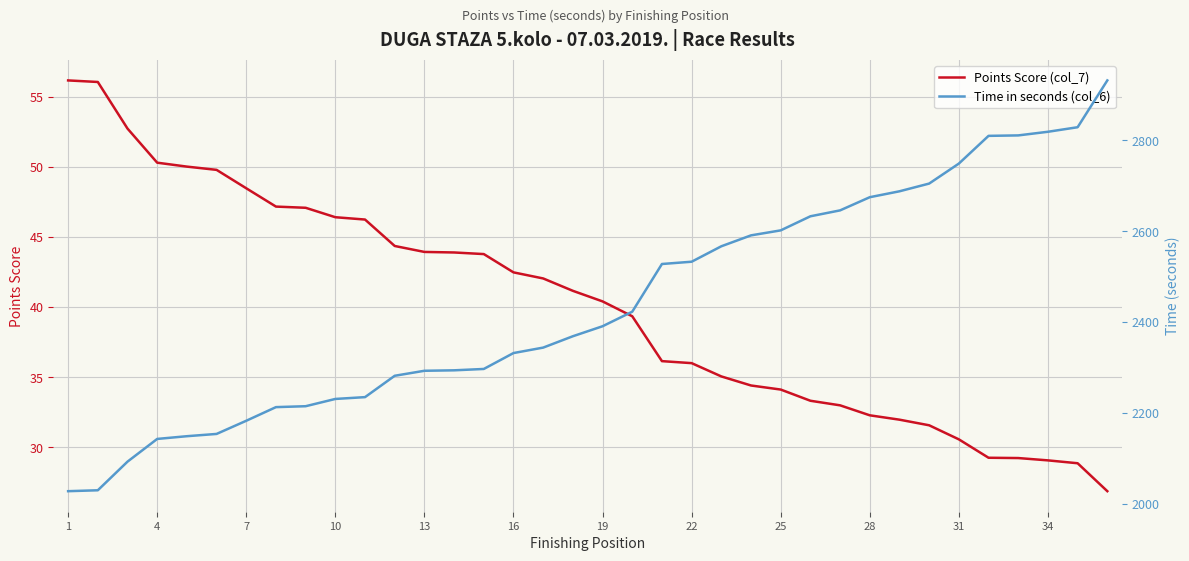

What is the difference between the maximum and minimum values in the Time in seconds (col_6) series?

904.0